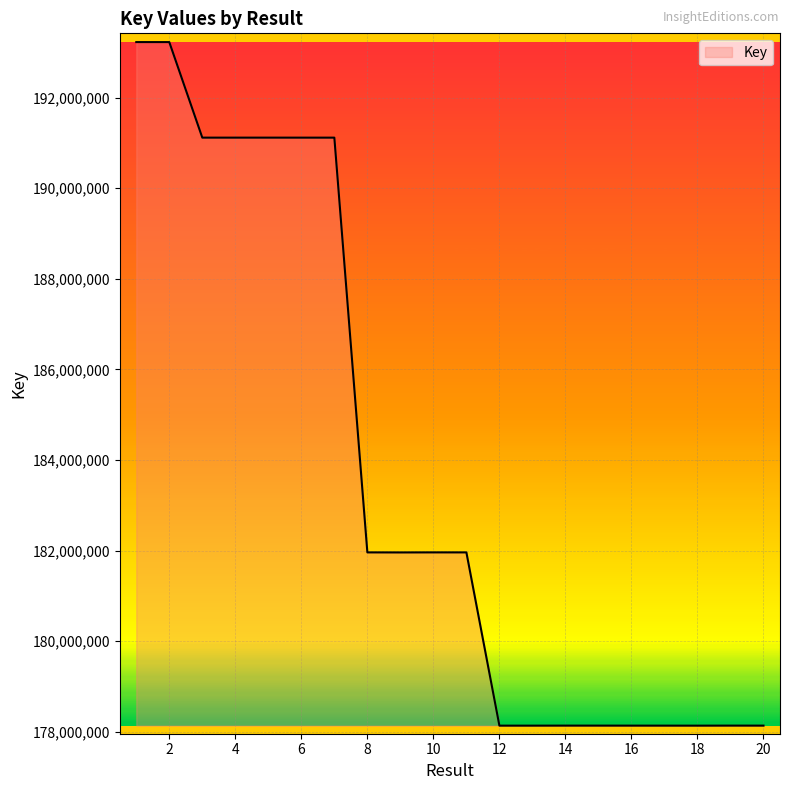

What is the greatest value displayed?

193226652